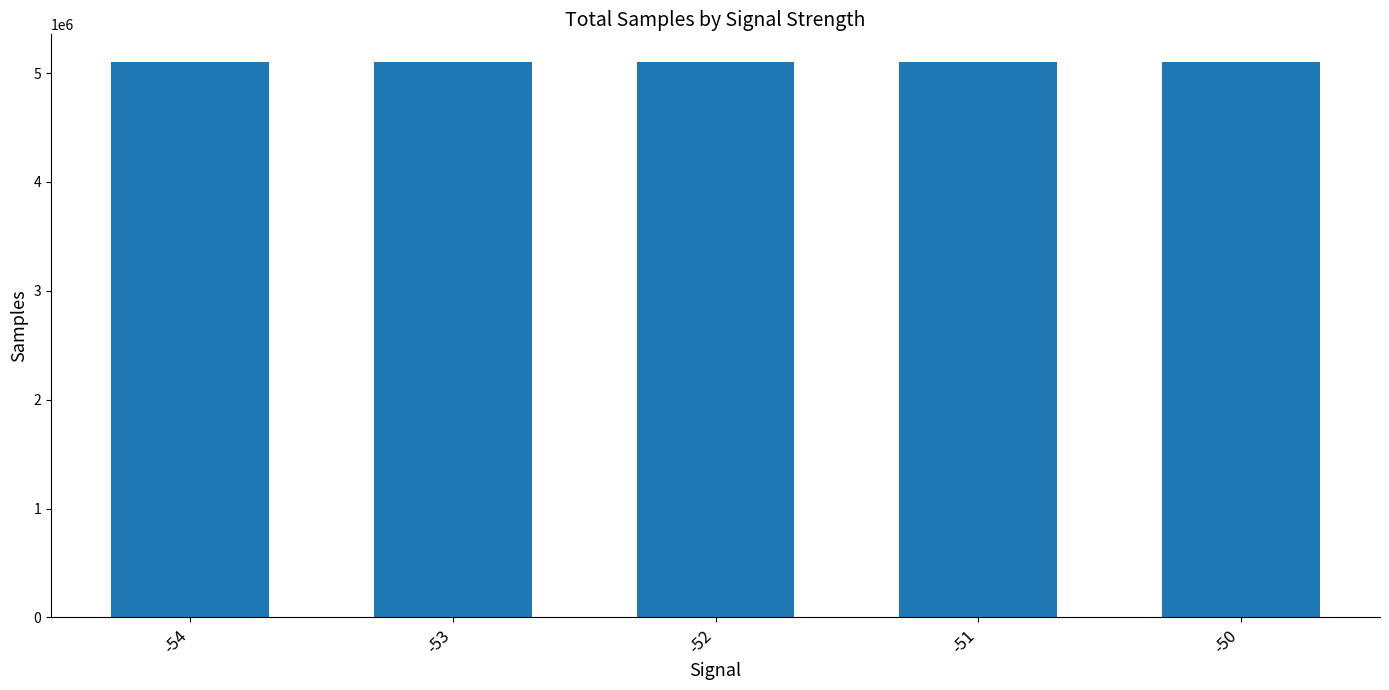

What is the ratio of the value at -51 to the value at -52?

1.0